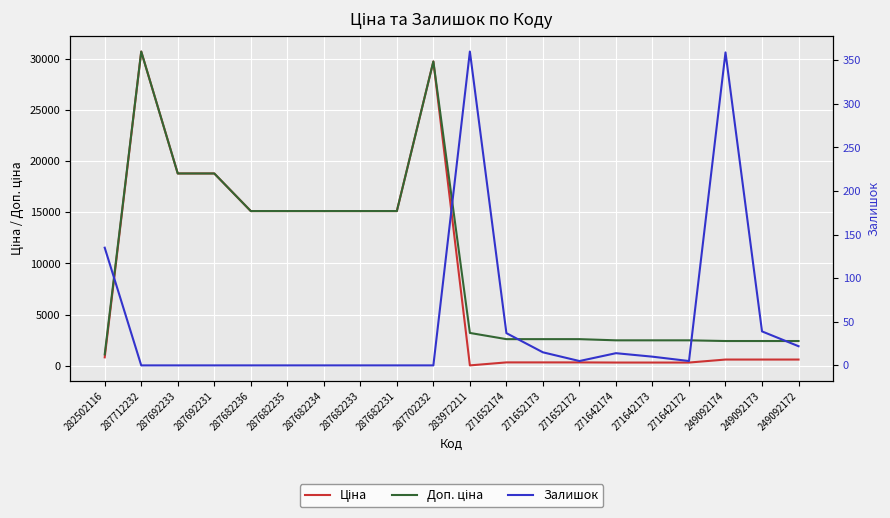

What is the label of the 10th point from the right?

283972211